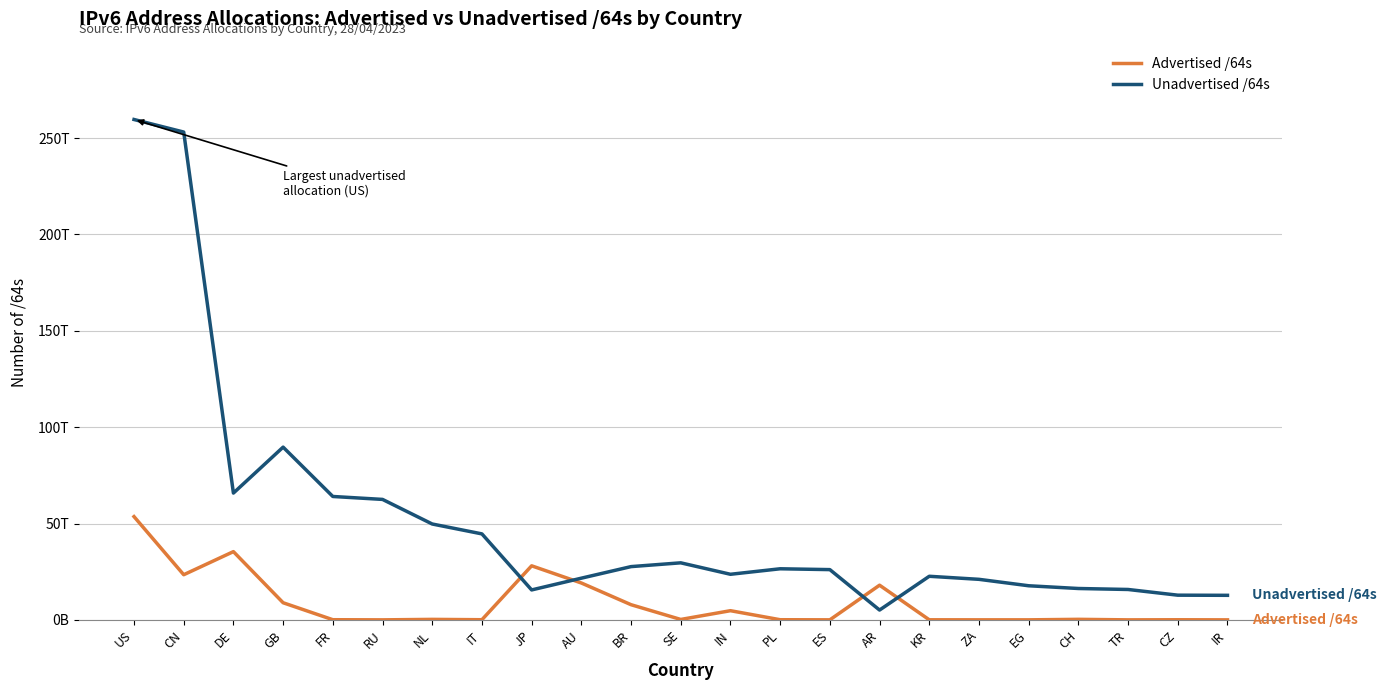

Is it true that Advertised /64s equals 26254572551803 at AR?

False